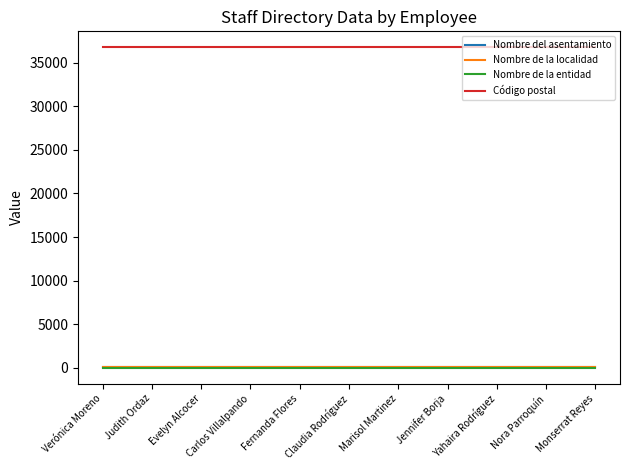

Is the value of Nombre de la localidad at Monserrat Reyes greater than the value of Código postal at Fernanda Flores?

No